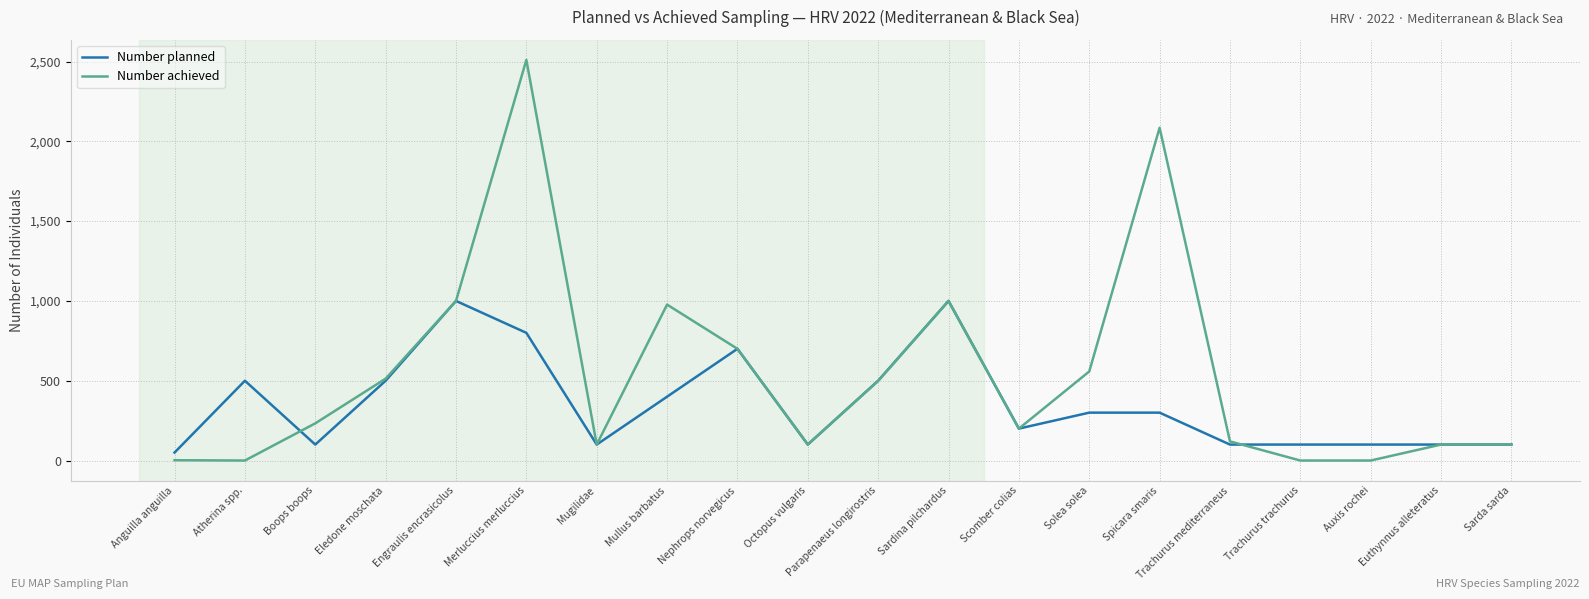

What are all the series names shown in the legend?

Number planned, Number achieved